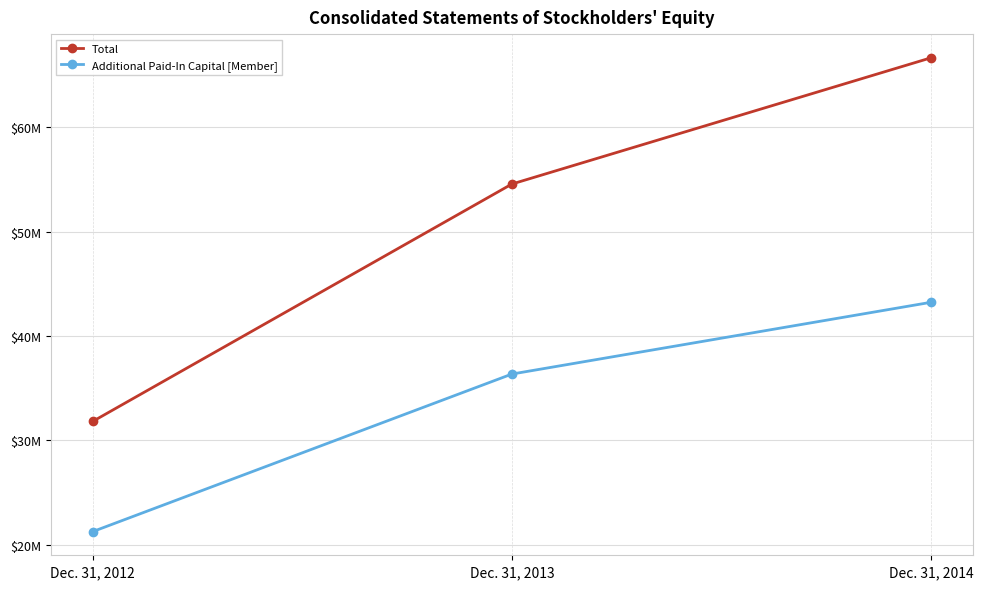

What is the difference between the highest and lowest values at Dec. 31, 2013?

18197267